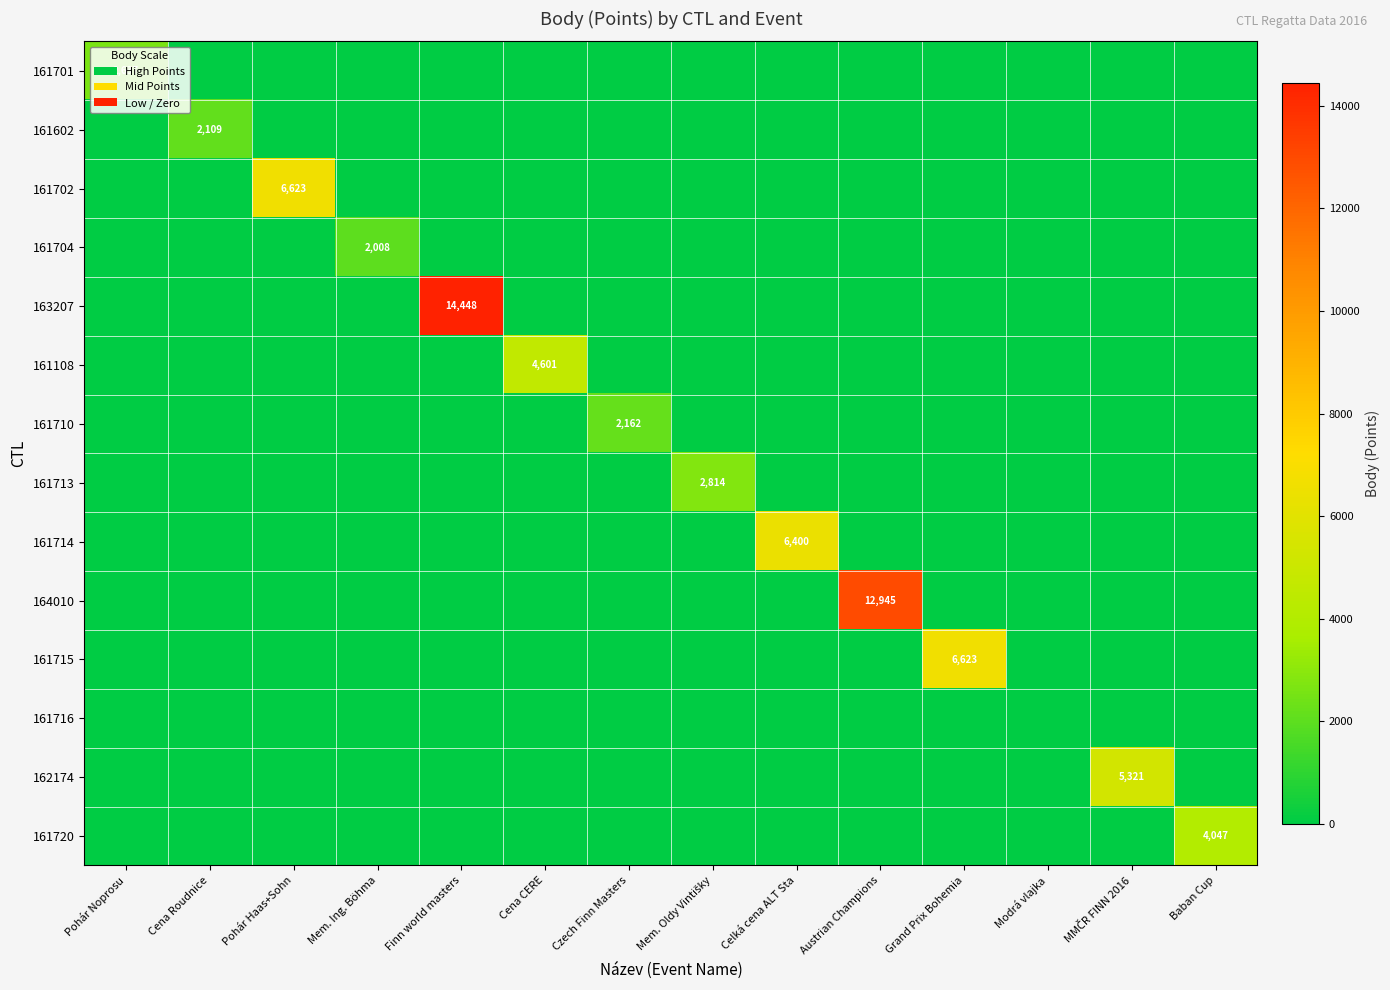

The 161108 series shows 3138 at Cena CERE. True or false?

False